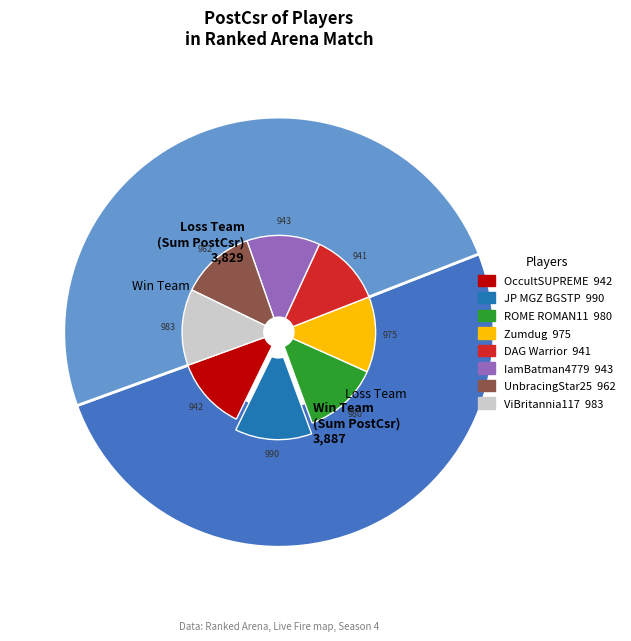

How many slices are in this pie chart?

8